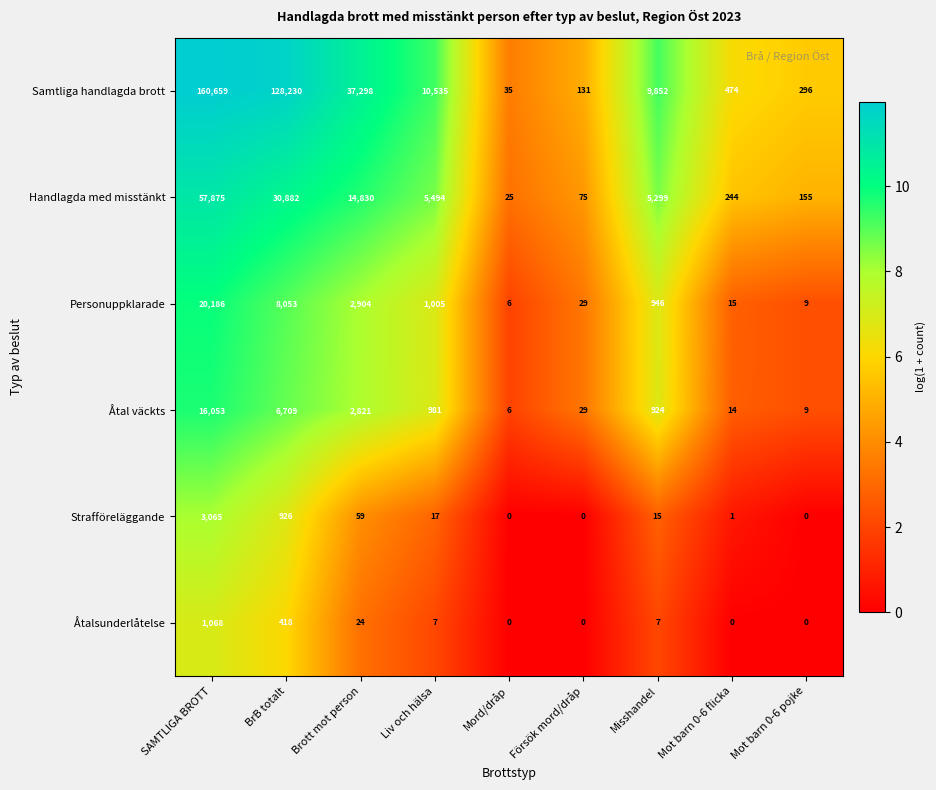

The Samtliga handlagda brott series shows 416 at Mot barn 0-6 pojke. True or false?

False